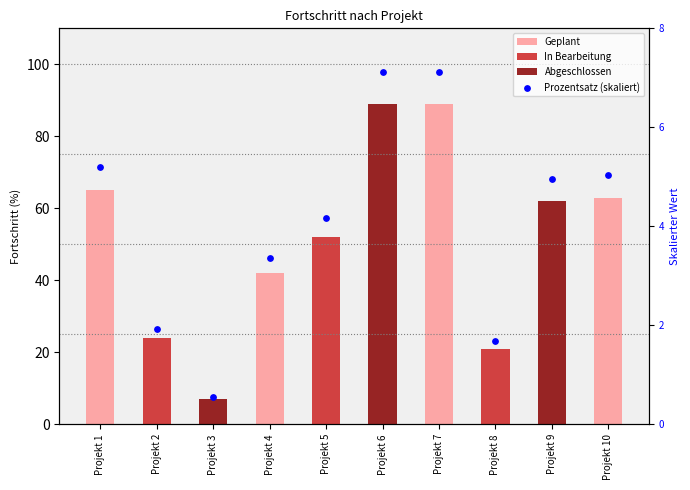

Which series has the largest total across all categories?

Geplant